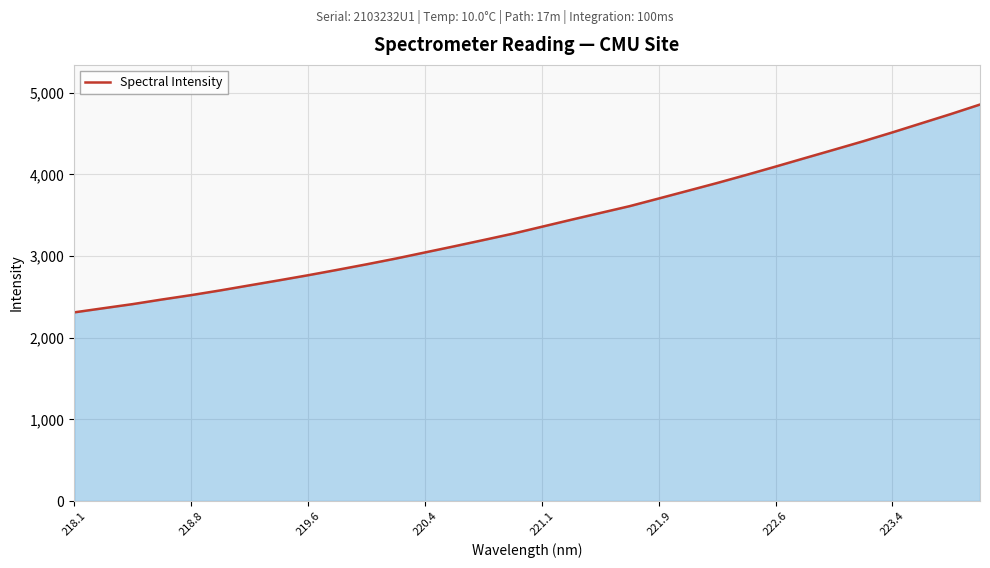

How many categories are shown in the chart?

32